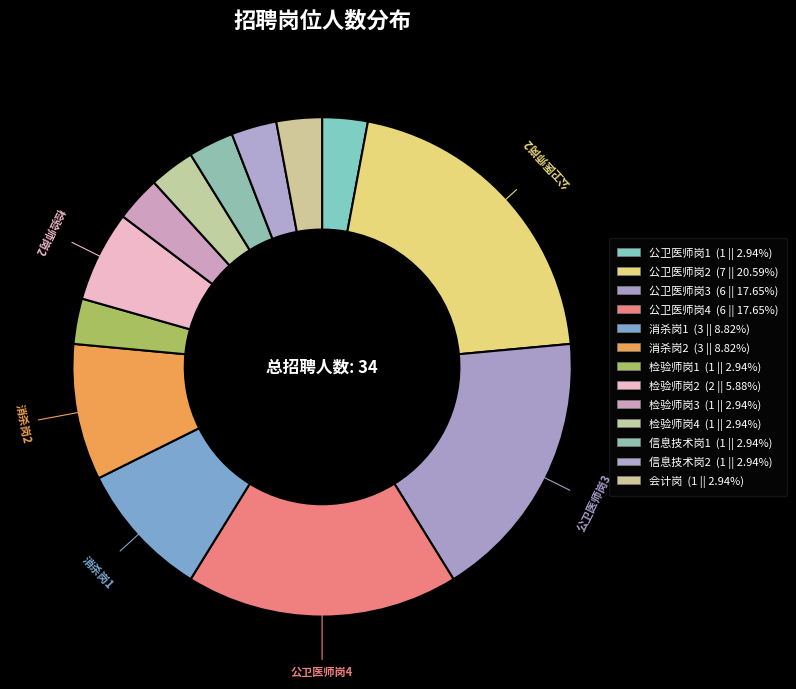

Count the number of slices in the pie.

13